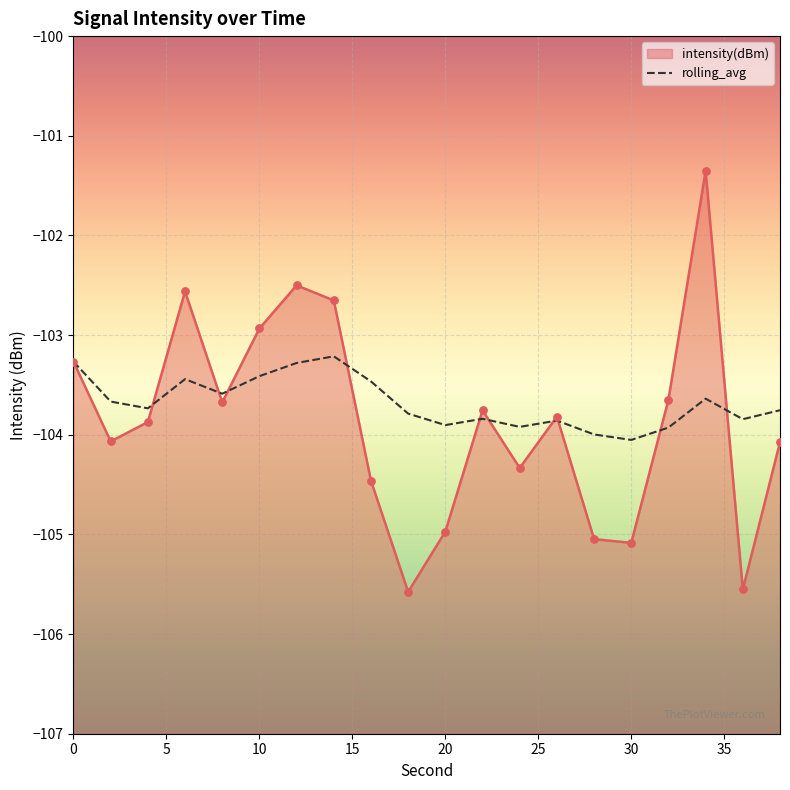

At how many categories does at least one series exceed -102?

1